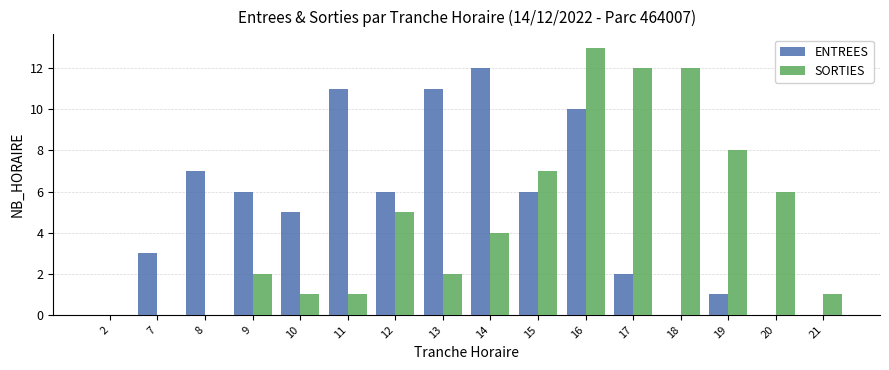

The value of SORTIES at 2 is 0. True or false?

True